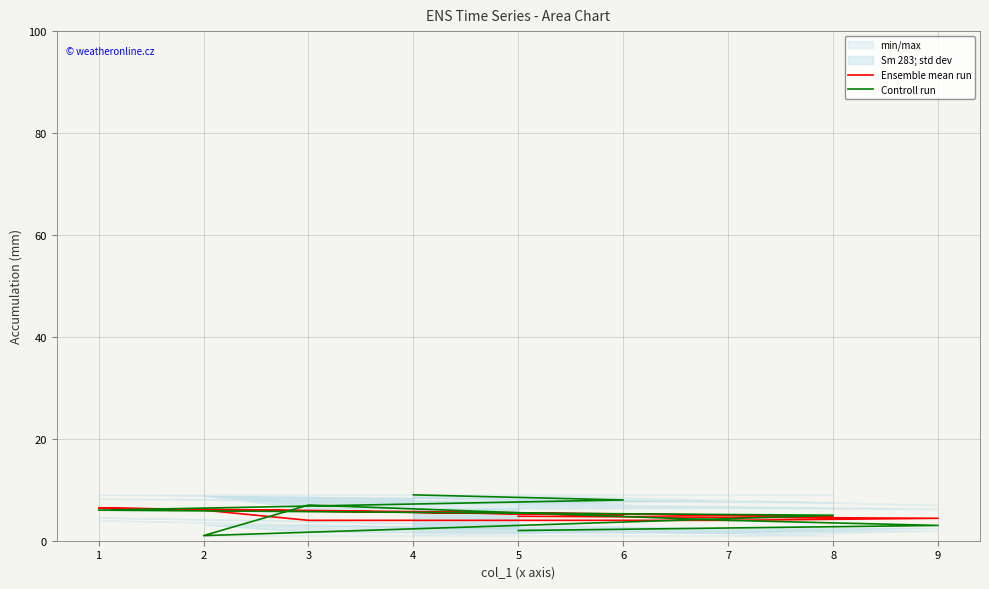

Is this an area chart (filled region under the line)?

No